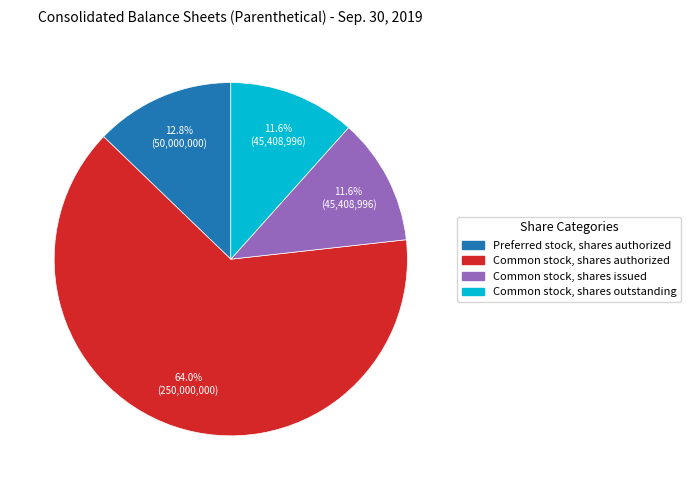

Is there any slice that represents more than half of the pie?

Yes